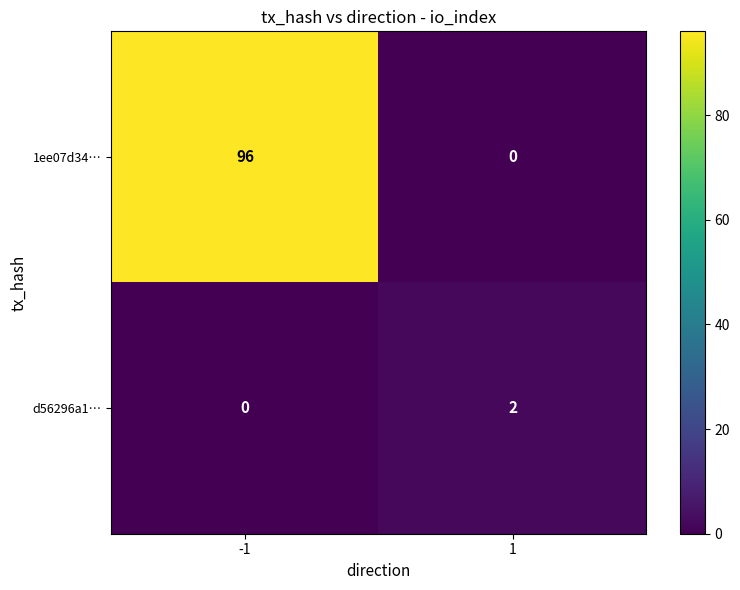

The value of 1ee07d34… at 1 is 0. True or false?

True